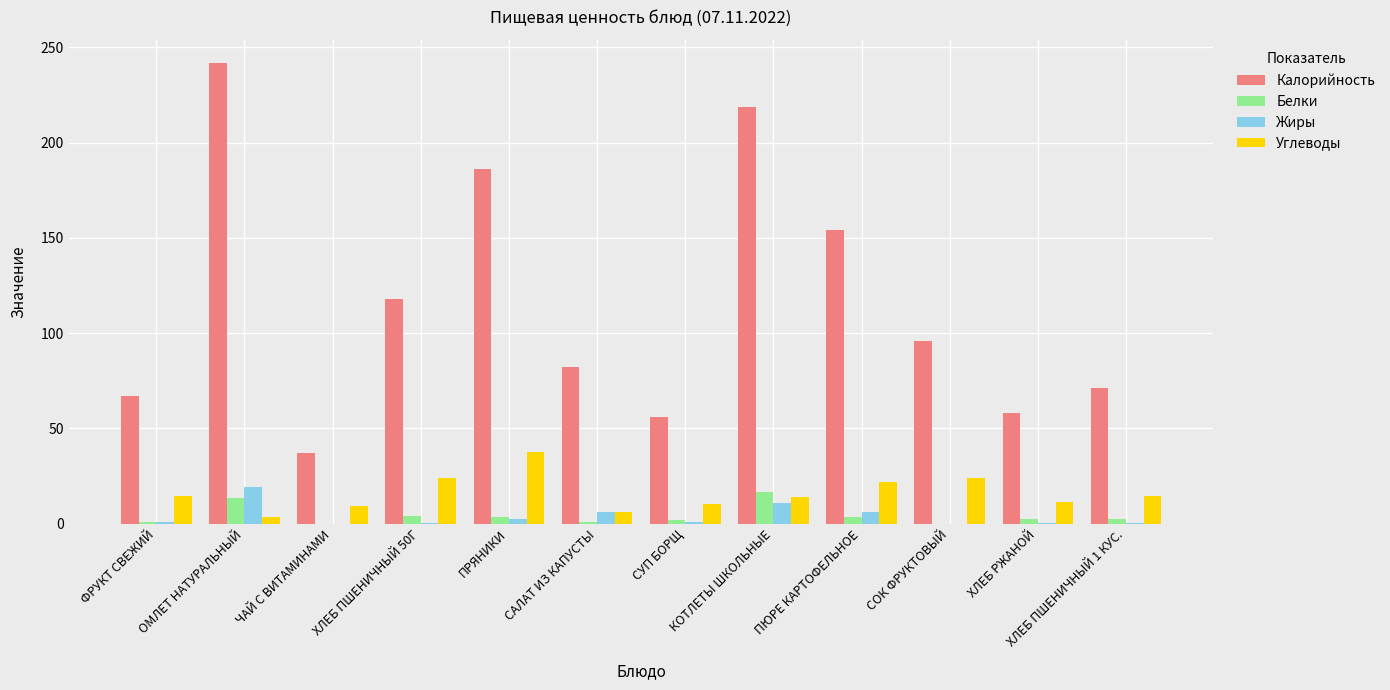

True or false: Жиры has a value of 6.0 at САЛАТ ИЗ КАПУСТЫ.

True